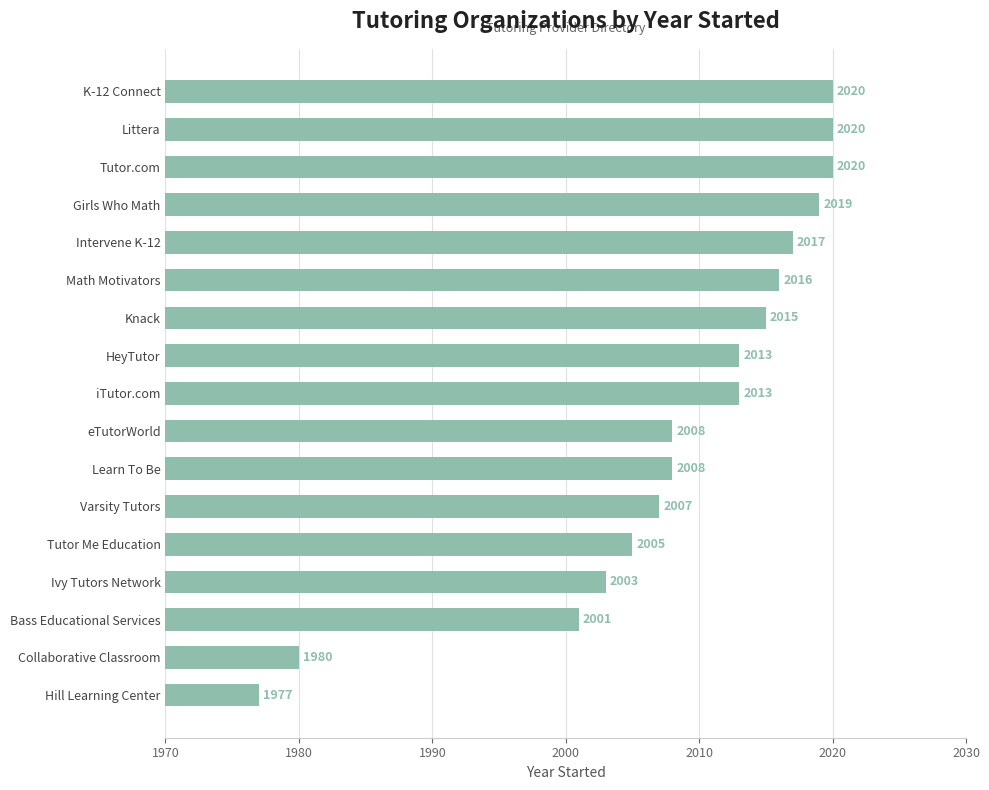

The value at Learn To Be is 3417. True or false?

False